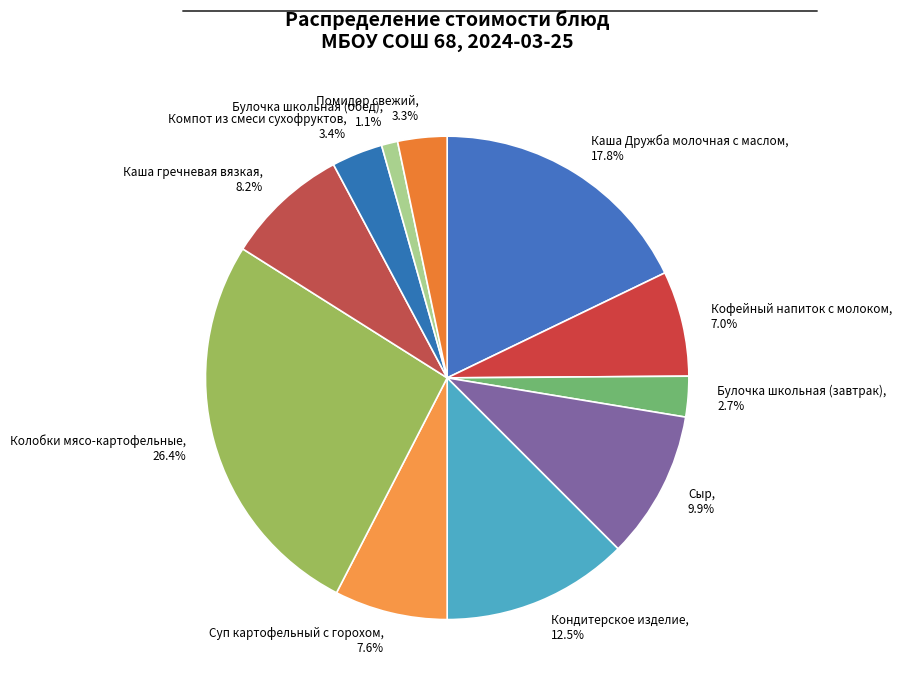

How many segments does this pie chart have?

11